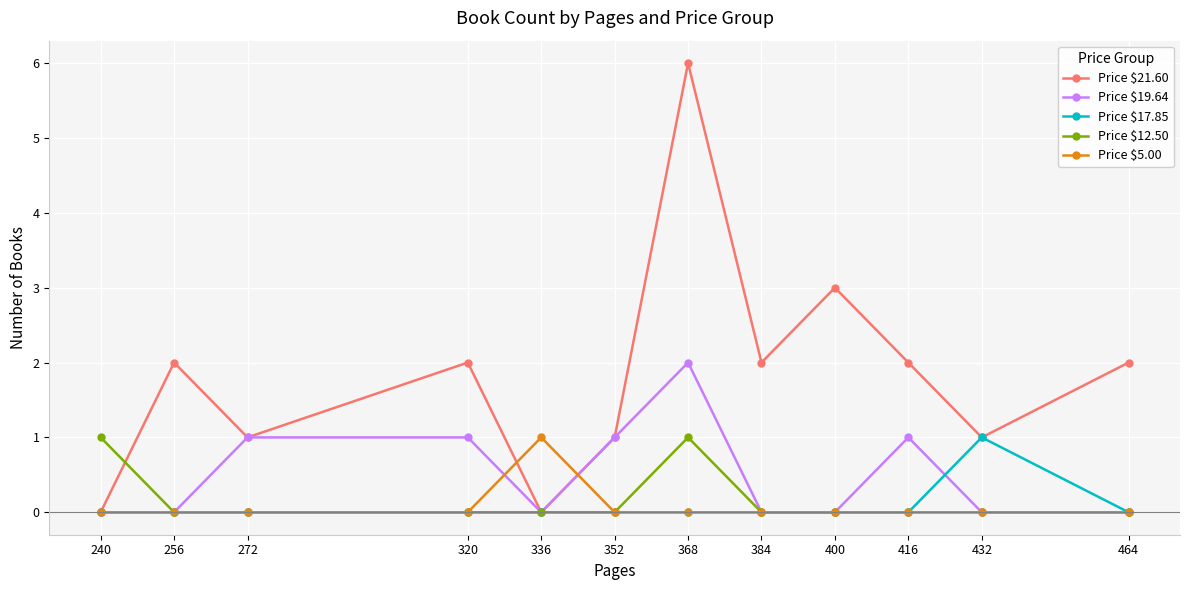

The Price $21.60 series shows 0 at 336. True or false?

True